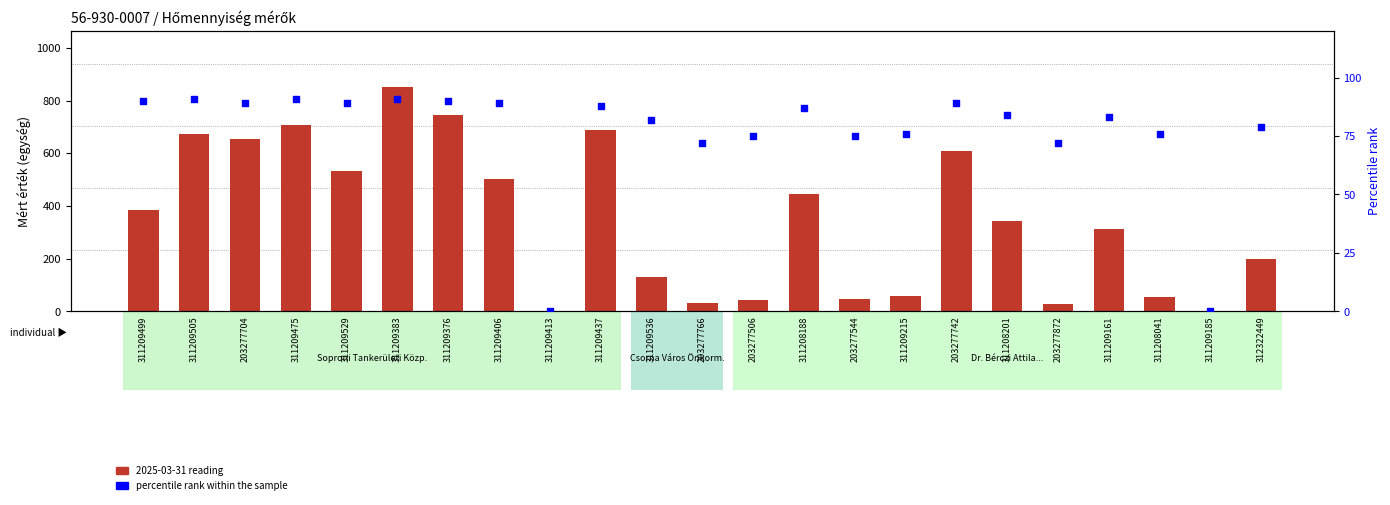

What is the total value across all series at 311209383?

943